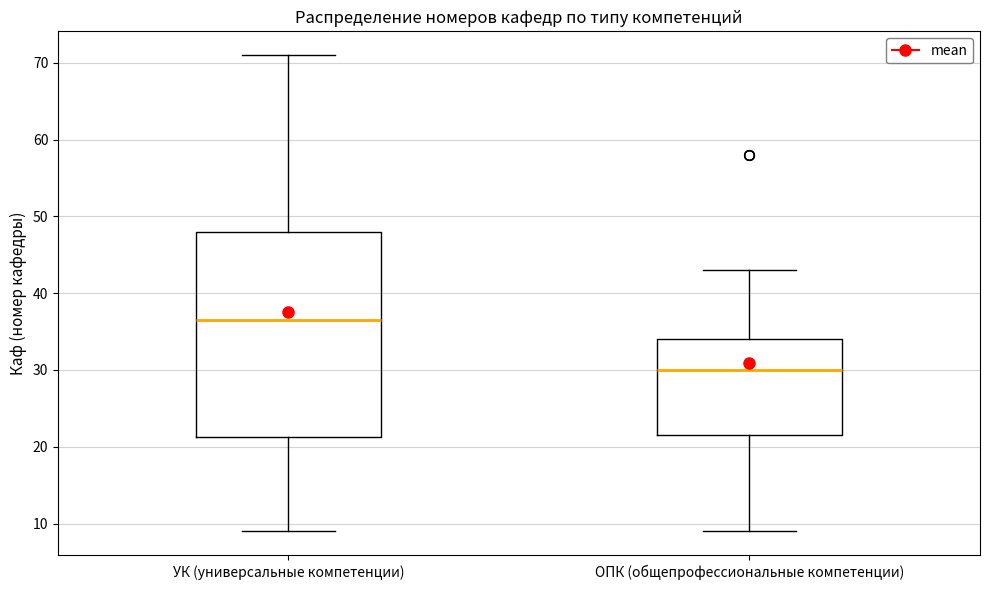

Reading left to right, read every box against the y-axis: the position of its median line, the range the box covers, and the ends of its whiskers. The values are not printed on the chart, so give them approximately, as read against the axis.

УК (универсальные компетенции): median 37, box 21 to 48, whiskers 9 to 71
ОПК (общепрофессиональные компетенции): median 30, box 22 to 34, whiskers 9 to 43